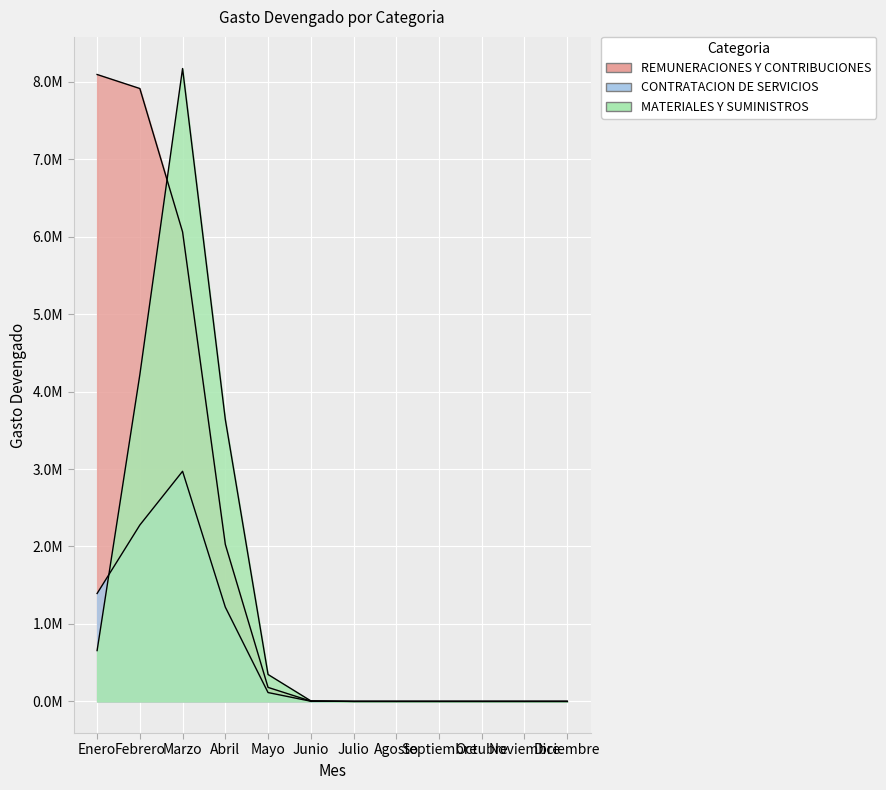

What is the difference between the second highest and minimum values in the CONTRATACION DE SERVICIOS series?

1585831.7